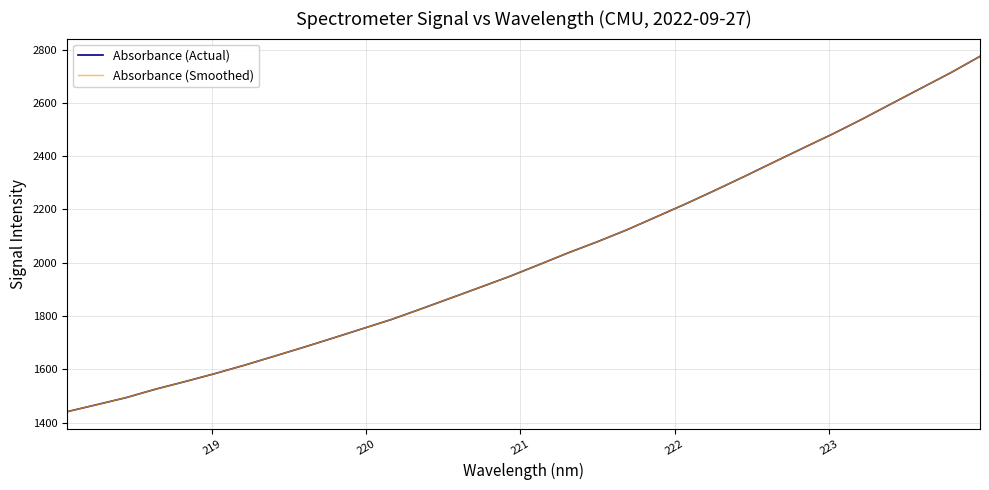

What is the value of the Absorbance (Smoothed) point at the 25th from the left?

2377.9